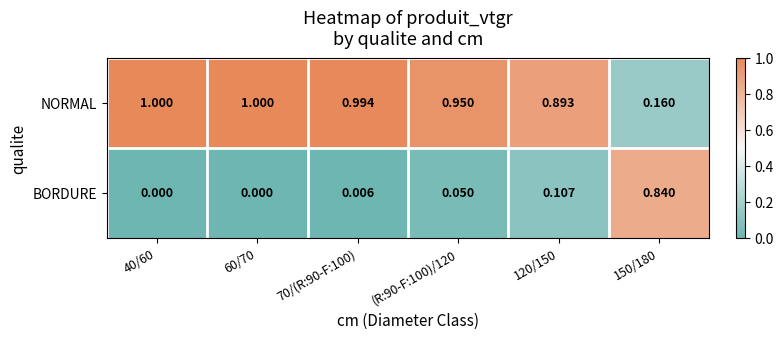

At (R:90-F:100)/120, list the series in order from smallest to largest.

BORDURE, NORMAL